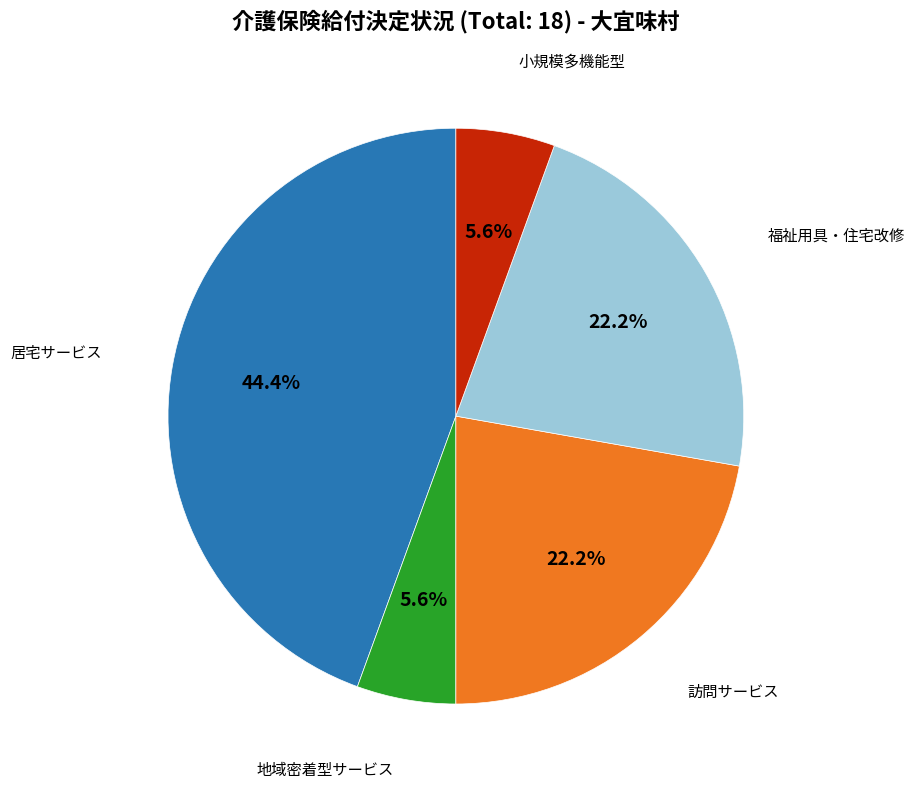

To the nearest percent, what is the difference between the largest and smallest slice percentages?

39%